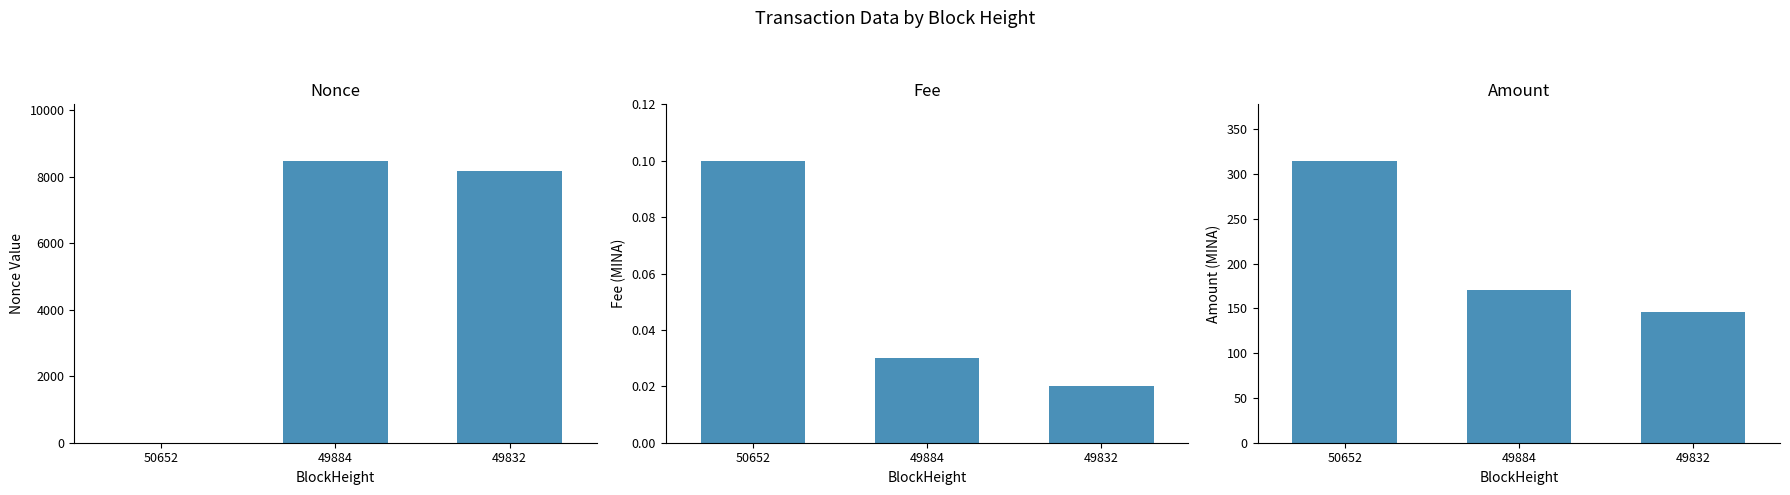

Which series changed the most between 50652 and 49832?

Nonce